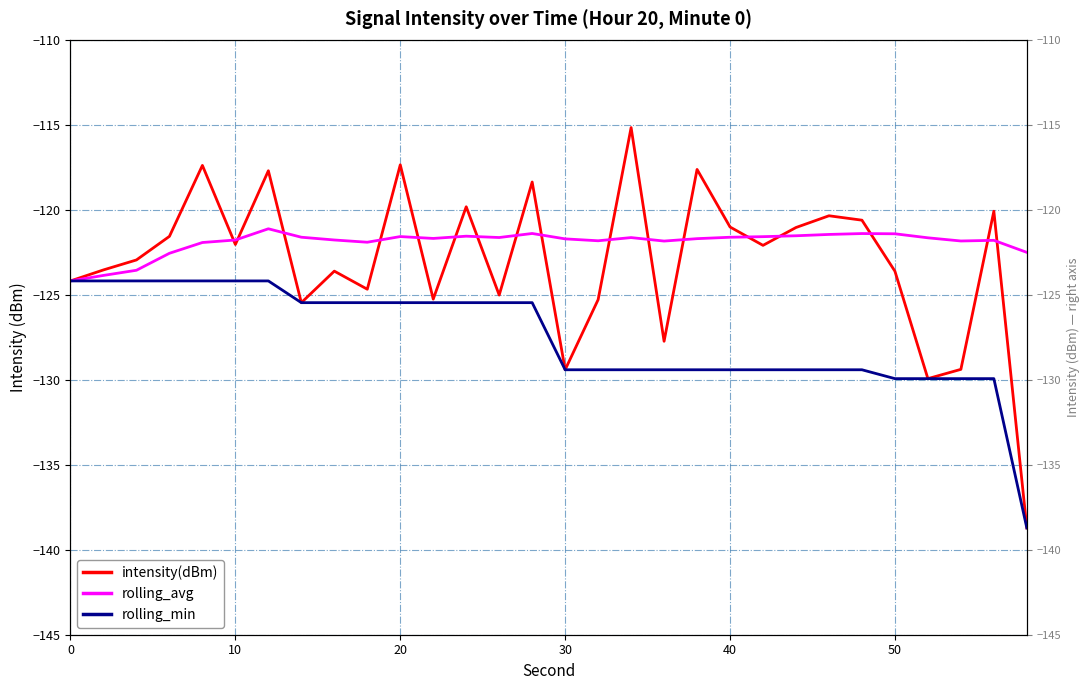

What is the total value across all series at 50?

-375.0